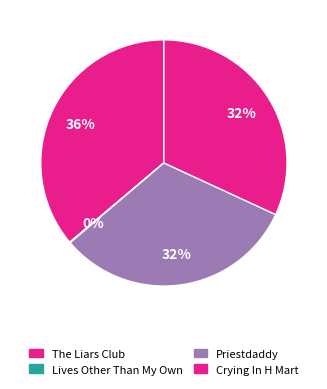

Is the sum of The Liars Club and Crying In H Mart greater than half?

Yes